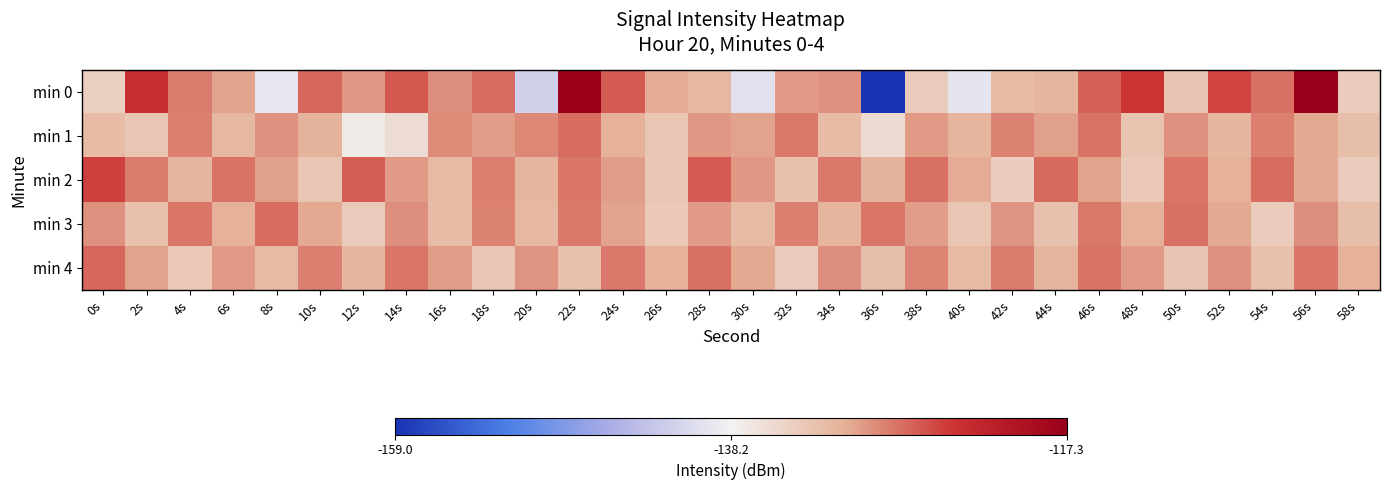

Reading left to right, what are all the values shown in this chart?

min 0: 0s=-134.3	2s=-123.6	4s=-128.3	6s=-130.4	8s=-139.4	10s=-127.2	12s=-129.7	14s=-126.4	16s=-129.3	18s=-127.5	20s=-141.8	22s=-117.7	24s=-126.4	26s=-130.8	28s=-131.8	30s=-140.0	32s=-129.9	34s=-129.5	36s=-159.0	38s=-133.8	40s=-139.6	42s=-132.0	44s=-131.7	46s=-126.8	48s=-124.3	50s=-133.1	52s=-125.2	54s=-127.6	56s=-117.3	58s=-134.0
min 1: 0s=-132.2	2s=-133.4	4s=-128.5	6s=-131.9	8s=-129.4	10s=-131.3	12s=-137.2	14s=-135.8	16s=-129.1	18s=-130.0	20s=-128.9	22s=-127.5	24s=-131.2	26s=-133.4	28s=-129.8	30s=-130.5	32s=-128.1	34s=-132.3	36s=-135.6	38s=-129.9	40s=-131.5	42s=-128.7	44s=-130.2	46s=-127.8	48s=-133.1	50s=-129.4	52s=-131.8	54s=-128.5	56s=-130.7	58s=-132.6
min 2: 0s=-125.1	2s=-128.3	4s=-131.5	6s=-127.8	8s=-130.2	10s=-133.4	12s=-126.7	14s=-129.9	16s=-132.1	18s=-128.4	20s=-131.6	22s=-127.9	24s=-130.1	26s=-133.3	28s=-126.5	30s=-129.7	32s=-132.9	34s=-128.2	36s=-131.4	38s=-127.7	40s=-130.9	42s=-134.1	44s=-127.3	46s=-130.5	48s=-133.7	50s=-128.0	52s=-131.2	54s=-127.5	56s=-130.7	58s=-133.9
min 3: 0s=-129.5	2s=-132.7	4s=-128.0	6s=-131.2	8s=-127.5	10s=-130.7	12s=-133.9	14s=-129.2	16s=-132.4	18s=-128.7	20s=-131.9	22s=-128.2	24s=-130.4	26s=-133.6	28s=-129.9	30s=-132.1	32s=-128.4	34s=-131.6	36s=-127.9	38s=-130.1	40s=-133.3	42s=-129.6	44s=-132.8	46s=-128.1	48s=-131.3	50s=-127.6	52s=-130.8	54s=-134.0	56s=-129.3	58s=-132.5
min 4: 0s=-127.2	2s=-130.4	4s=-133.6	6s=-129.9	8s=-132.1	10s=-128.4	12s=-131.6	14s=-127.9	16s=-130.1	18s=-133.3	20s=-129.6	22s=-132.8	24s=-128.1	26s=-131.3	28s=-127.6	30s=-130.8	32s=-134.0	34s=-129.3	36s=-132.5	38s=-128.8	40s=-132.0	42s=-128.3	44s=-131.5	46s=-127.8	48s=-130.0	50s=-133.2	52s=-129.5	54s=-132.7	56s=-128.0	58s=-131.2